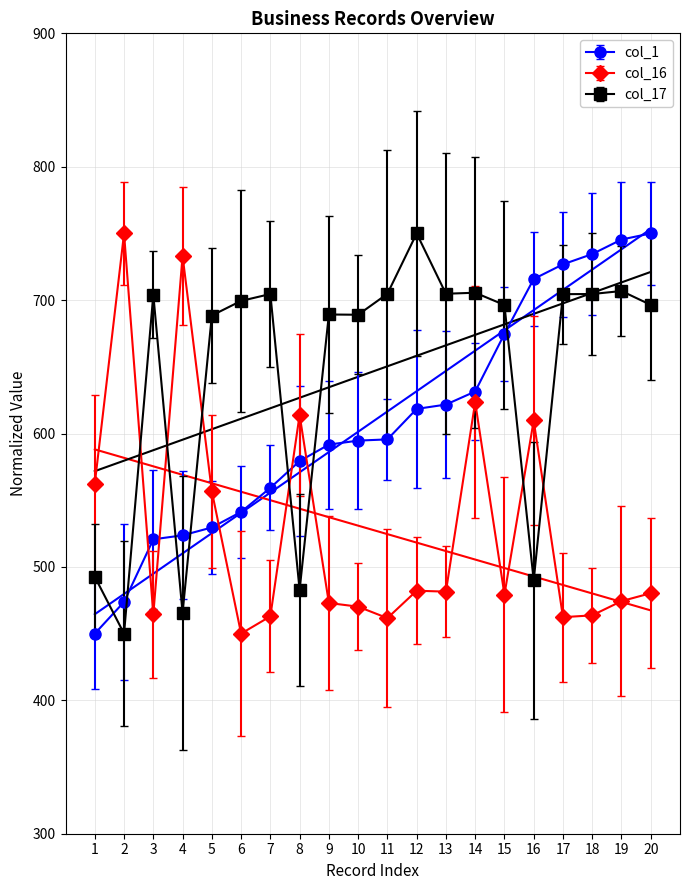

At which category is the sum across all series the highest?

14